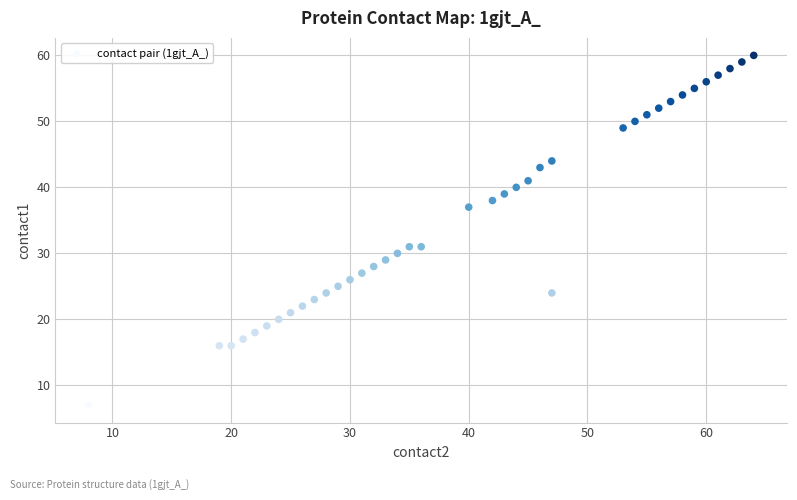

What is the range of Y values (max minus min)?

53